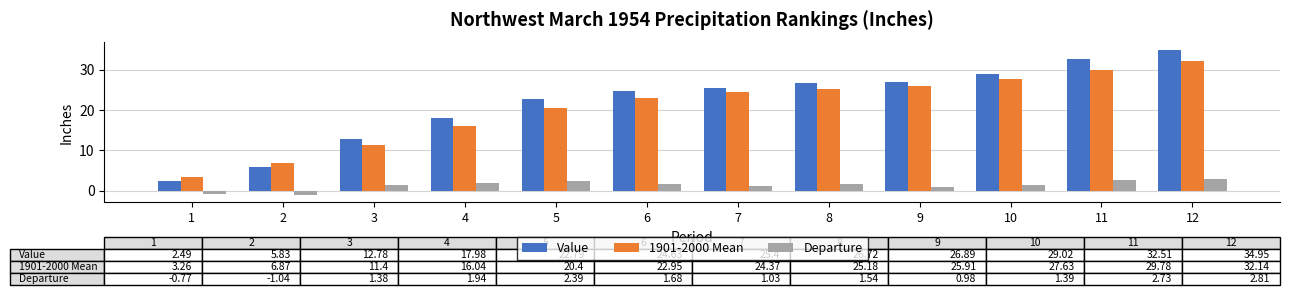

What value does the 1901-2000 Mean series have at 10?

27.6